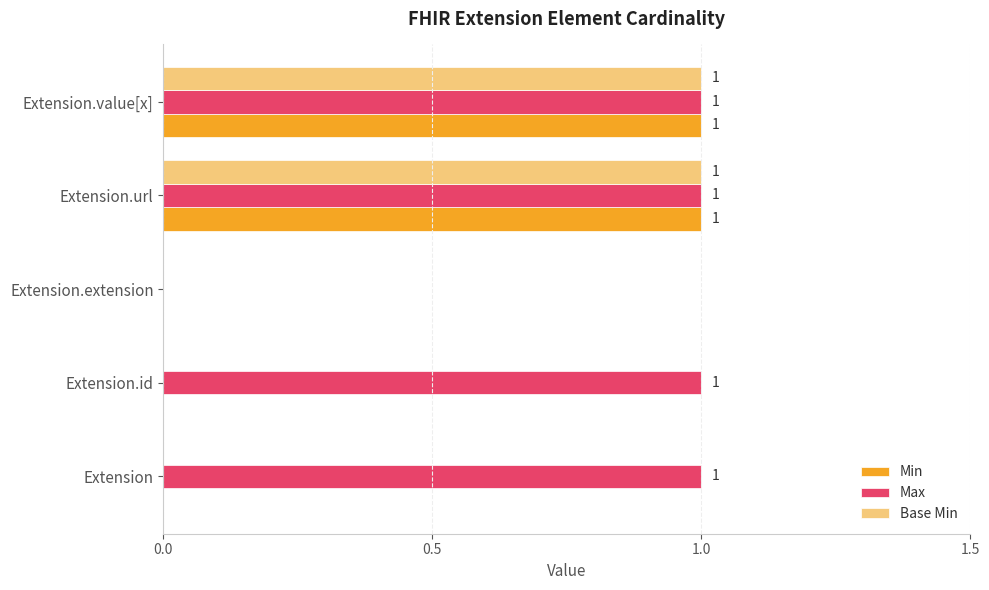

Which series has the largest total across all categories?

Max